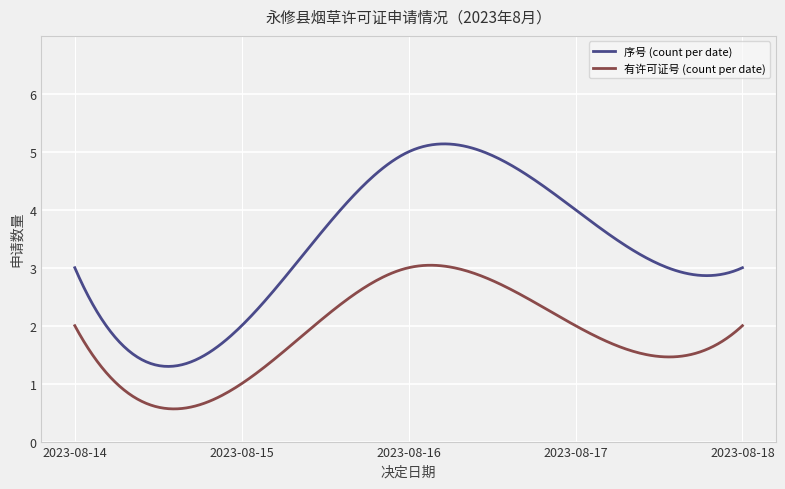

Rank the series by their maximum value, from lowest to highest.

有许可证号 (count per date), 序号 (count per date)